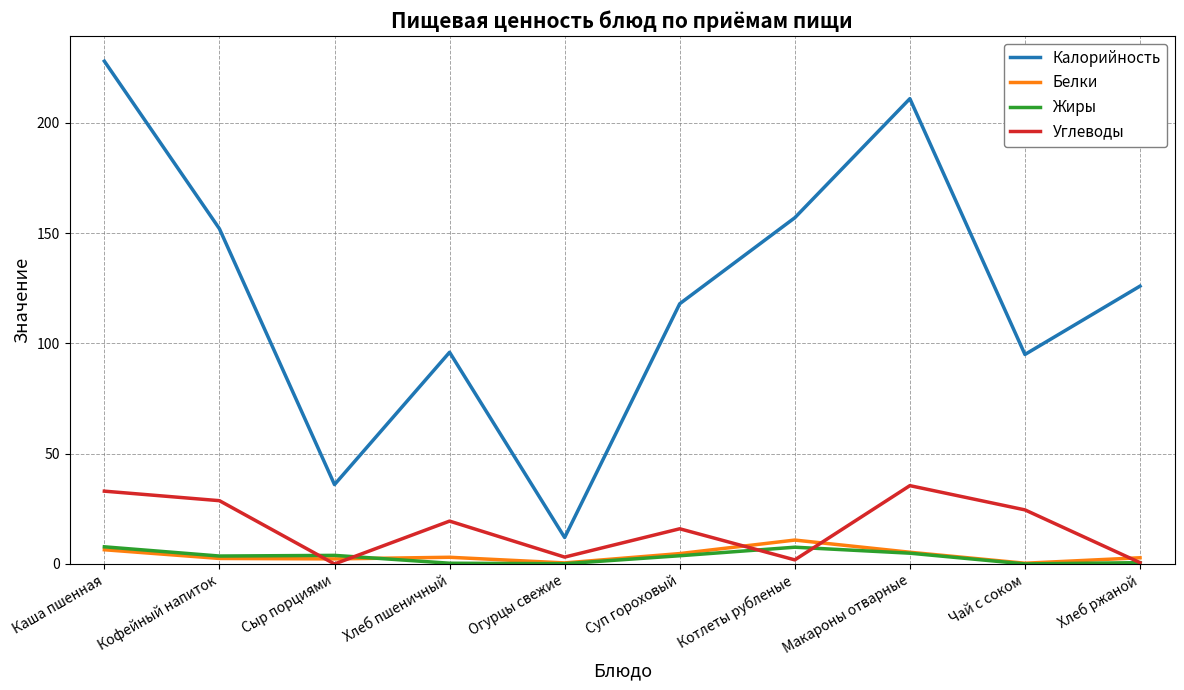

True or false: Углеводы and Калорийность intersect in this chart.

False